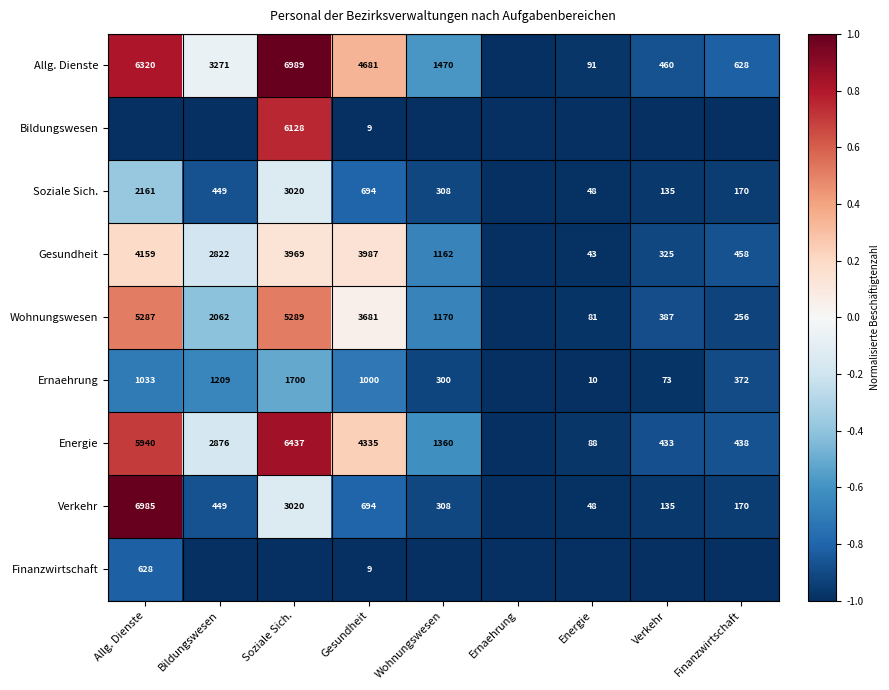

The value of Wohnungswesen at Wohnungswesen is 800. True or false?

False